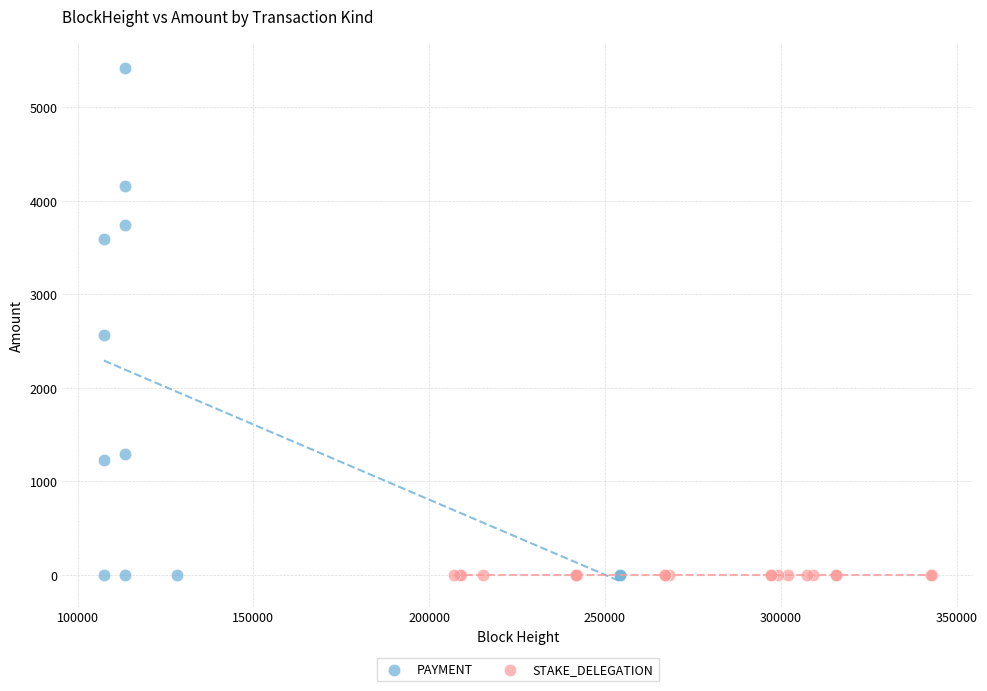

Which series reaches the maximum Y coordinate?

PAYMENT